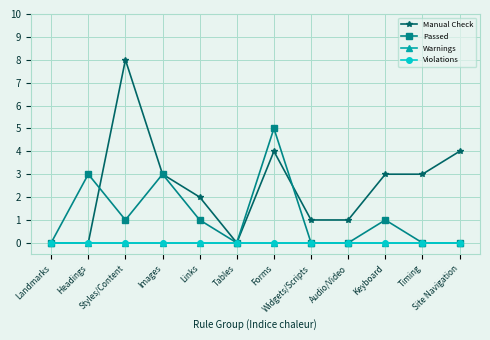

Does the chart display data point markers on the line(s)?

Yes